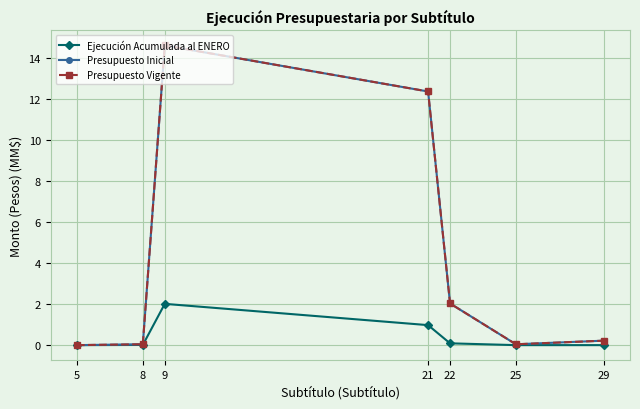

Is this an area chart (filled region under the line)?

No